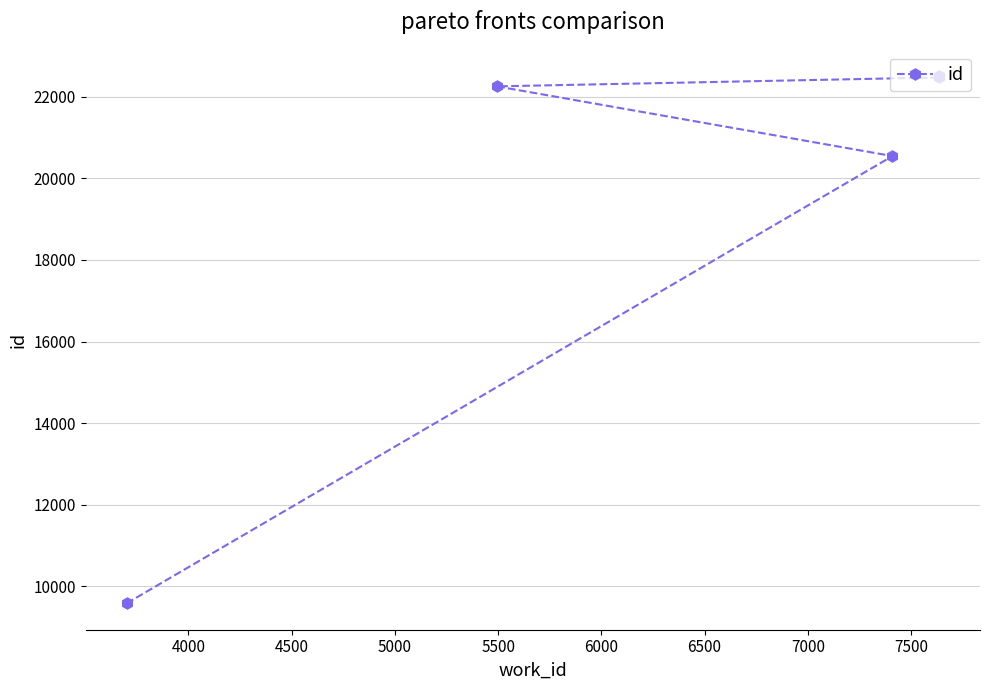

What is the average value?

19470